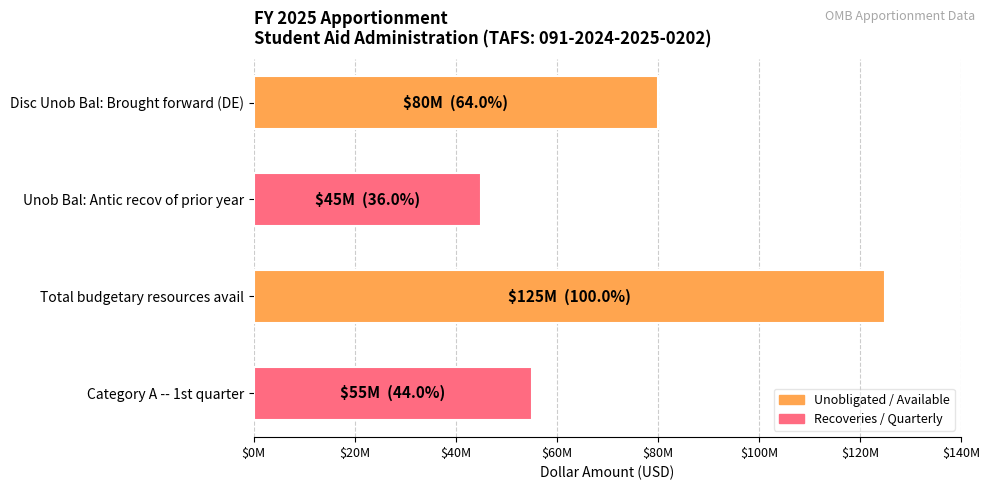

Are the bars horizontal?

Yes